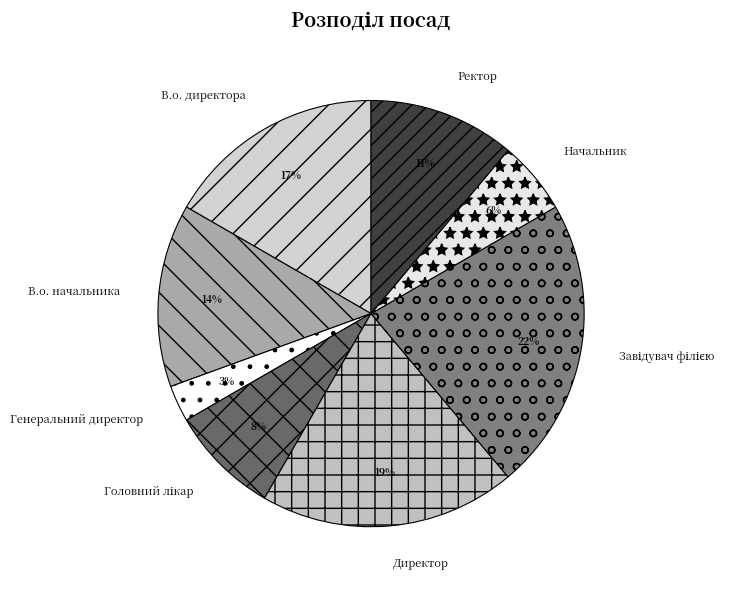

Which category has the smallest portion of the pie?

Генеральний директор